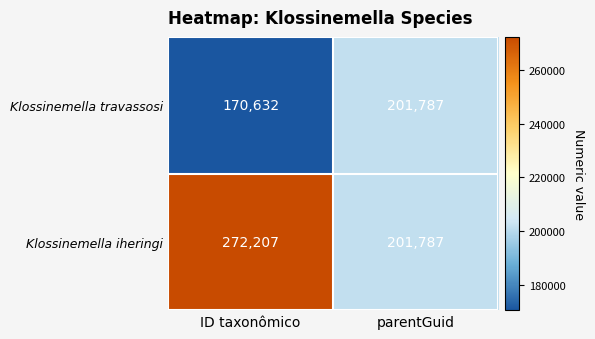

Which category has the highest value across all series?

ID taxonômico